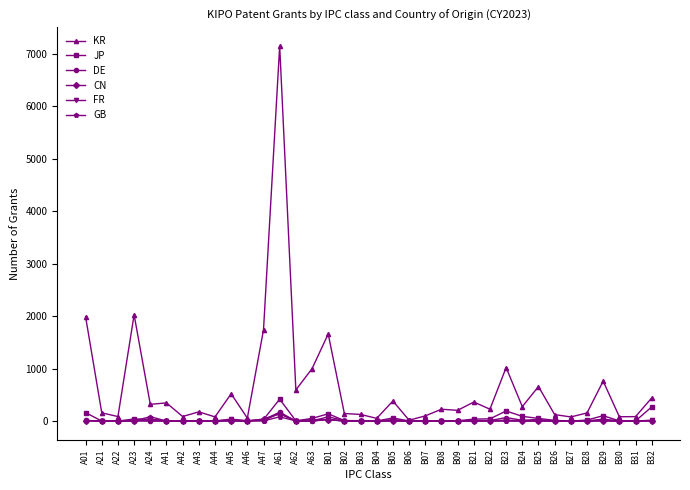

What is the difference between the maximum and minimum values in the FR series?

149